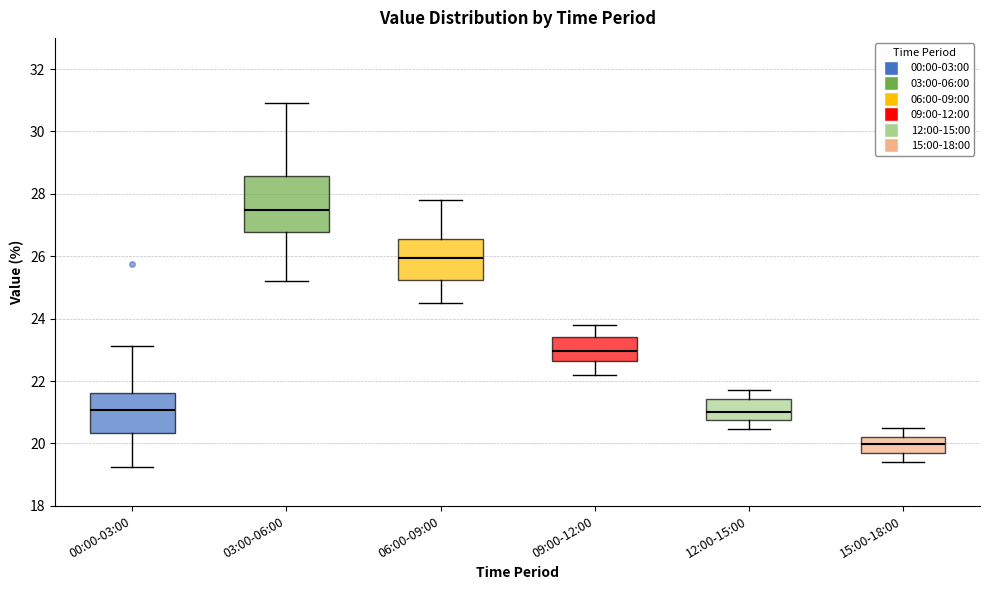

Where is the upper edge of the box for 03:00-06:00 on the y-axis? The values are not printed on the chart, so give them approximately, as read against the axis.

28.6